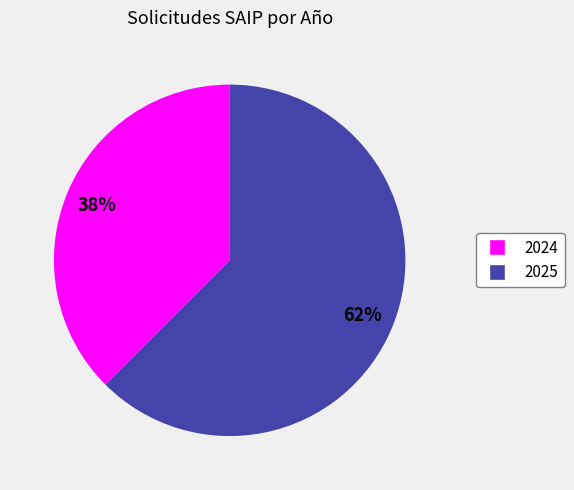

To the nearest percent, what is the combined percentage of 2025 and 2024?

100%